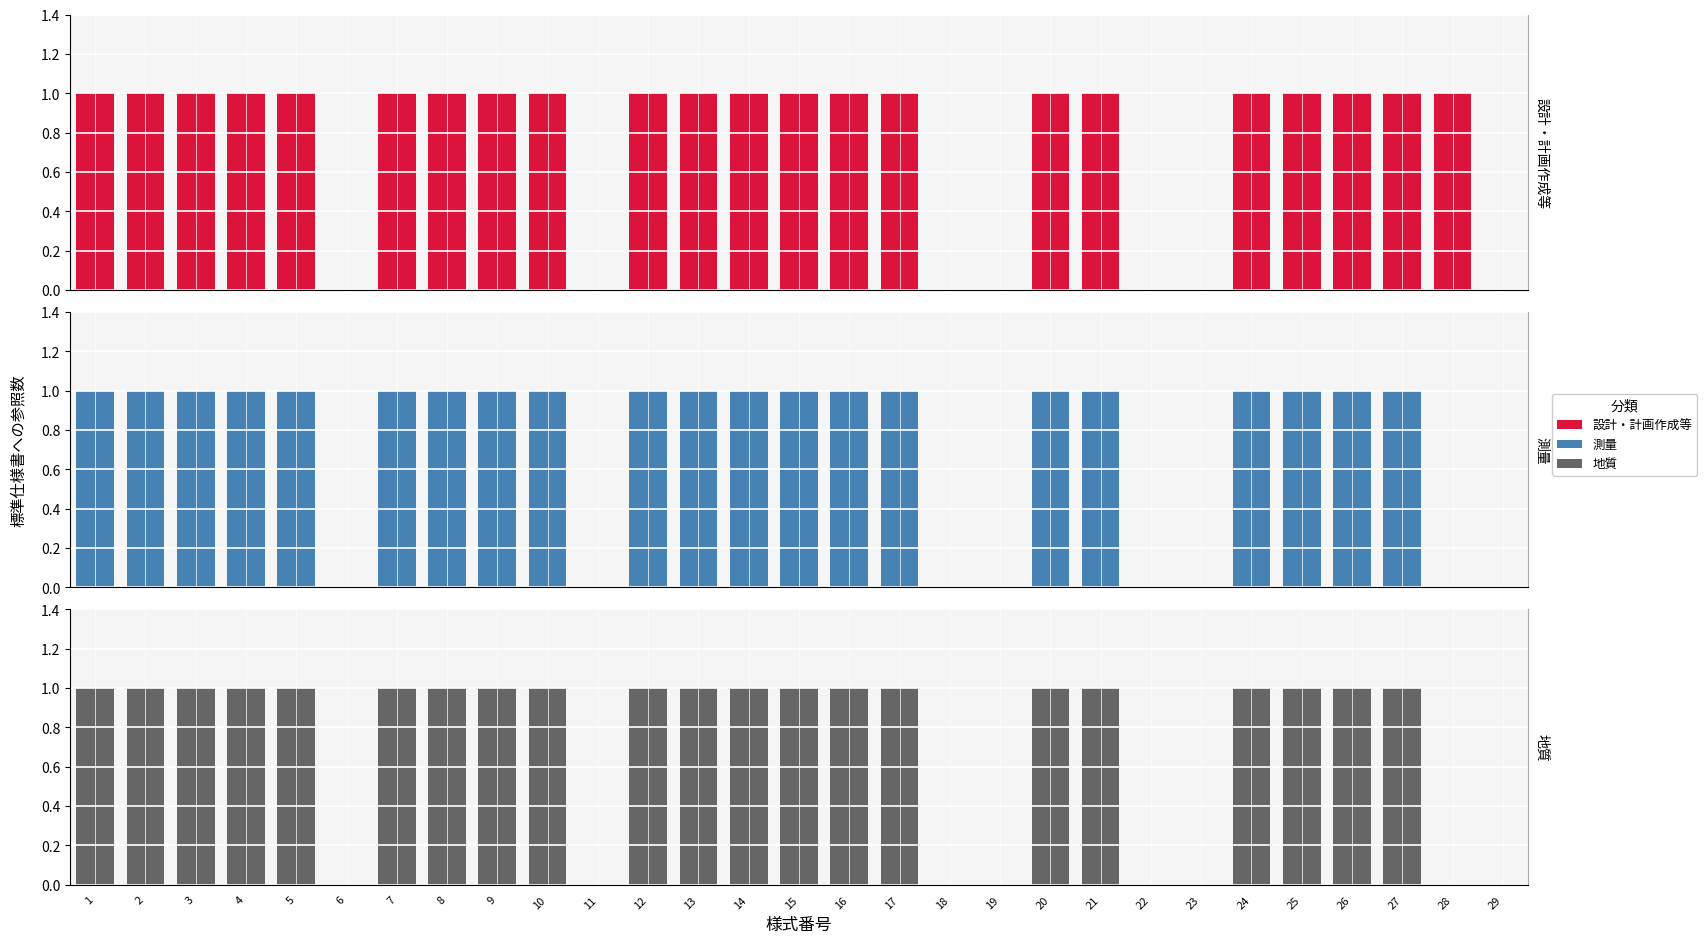

What are all the series names shown in the legend?

設計・計画作成等, 測量, 地質